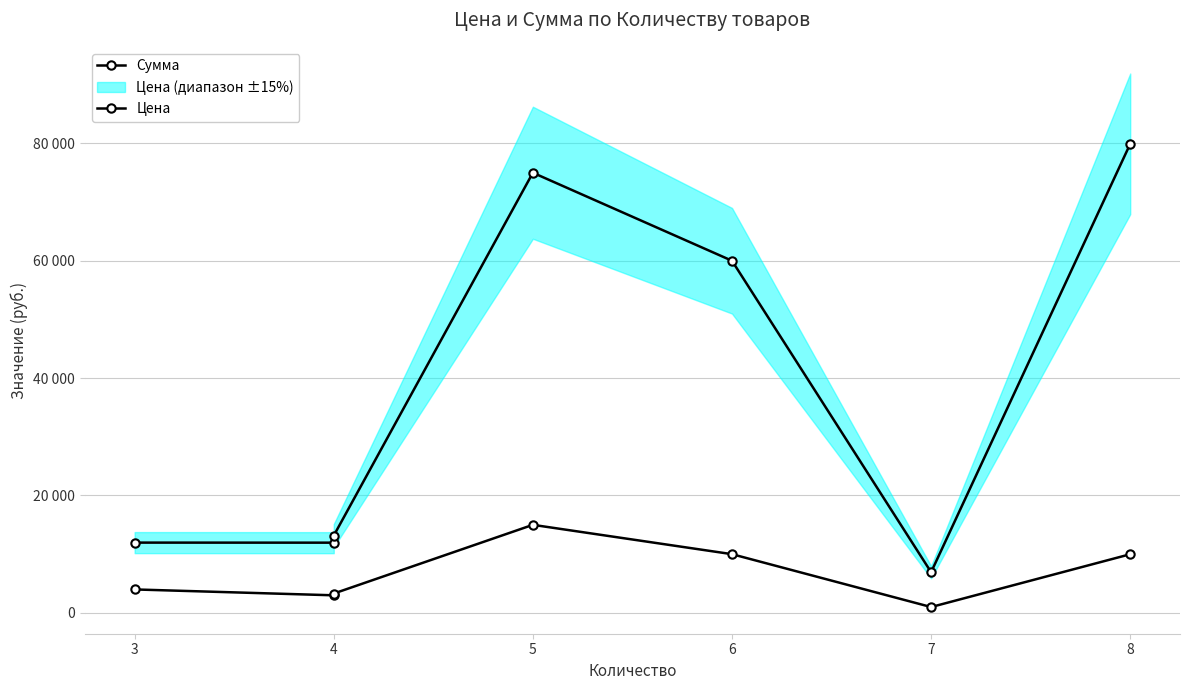

True or false: Цена and Сумма intersect in this chart.

False